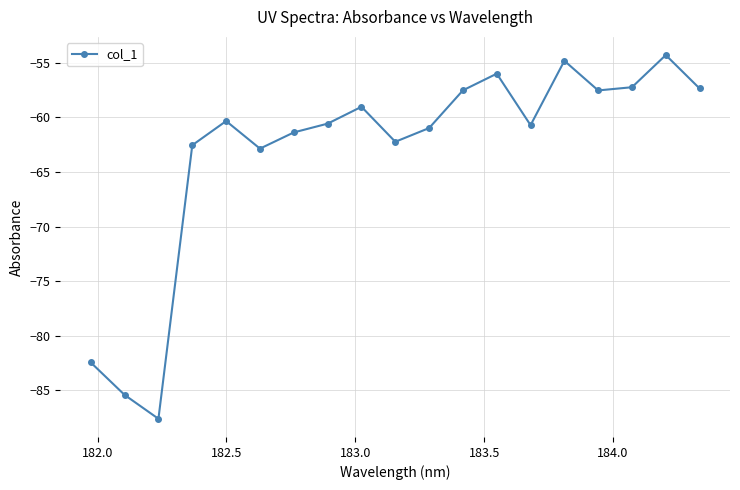

How many values are below -60?

11